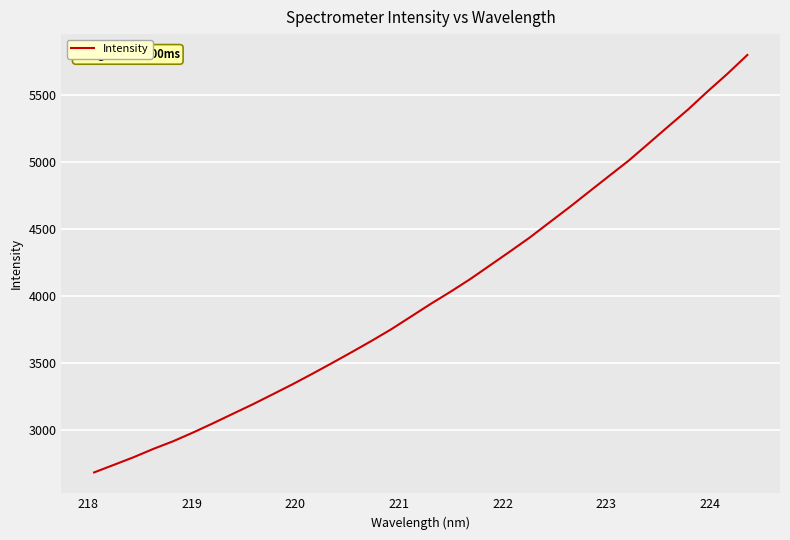

What is the smallest value displayed?

2683.2